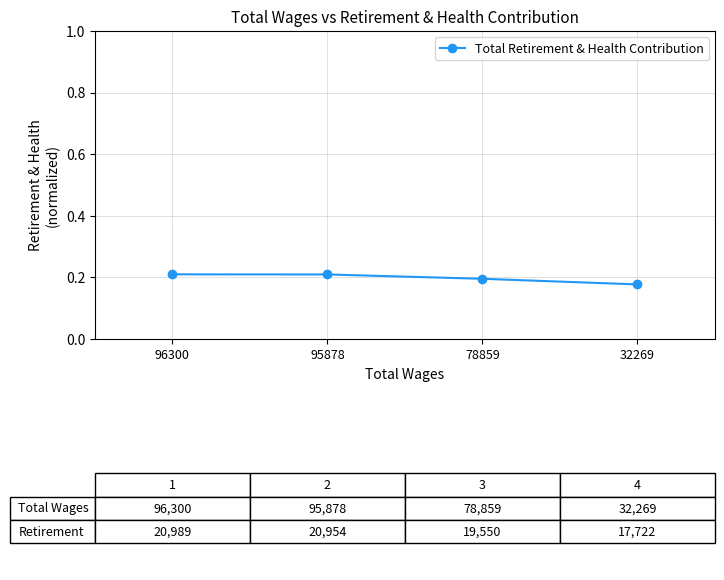

True or false: there are more than 1 points higher than both neighbors.

False